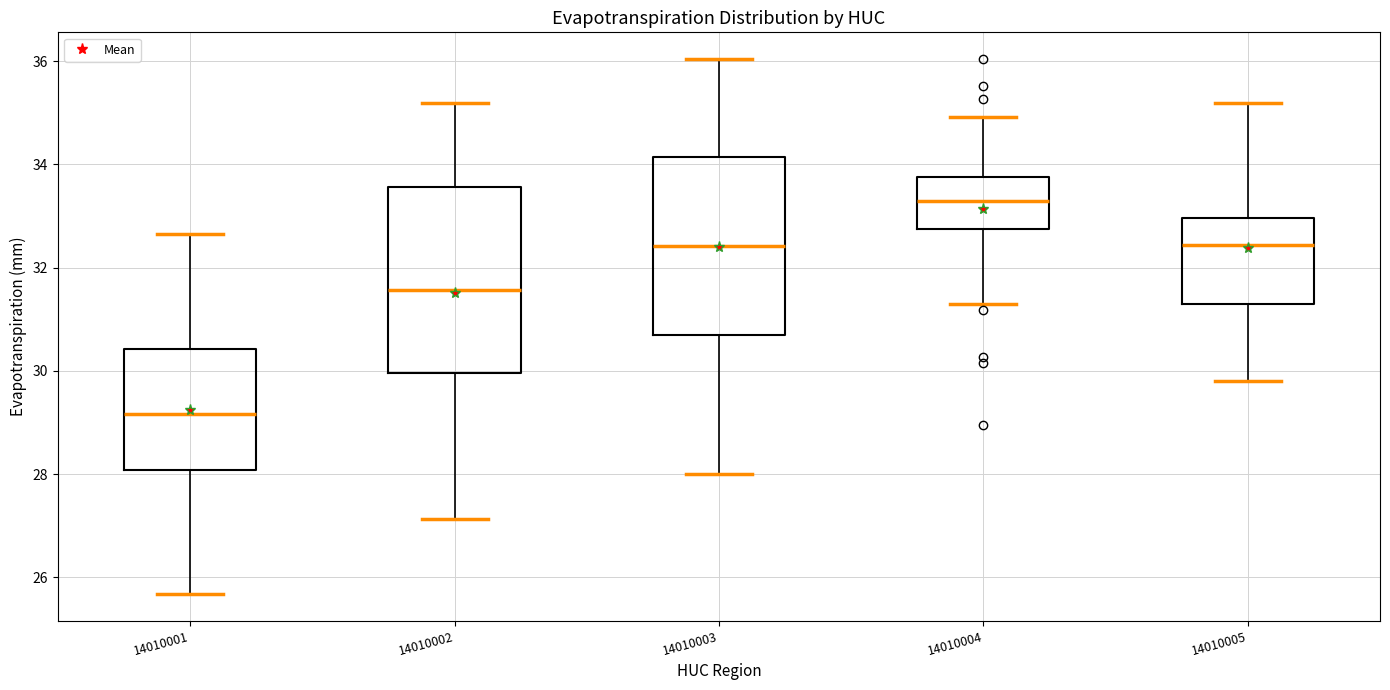

Which box has the lowest median line?

14010001